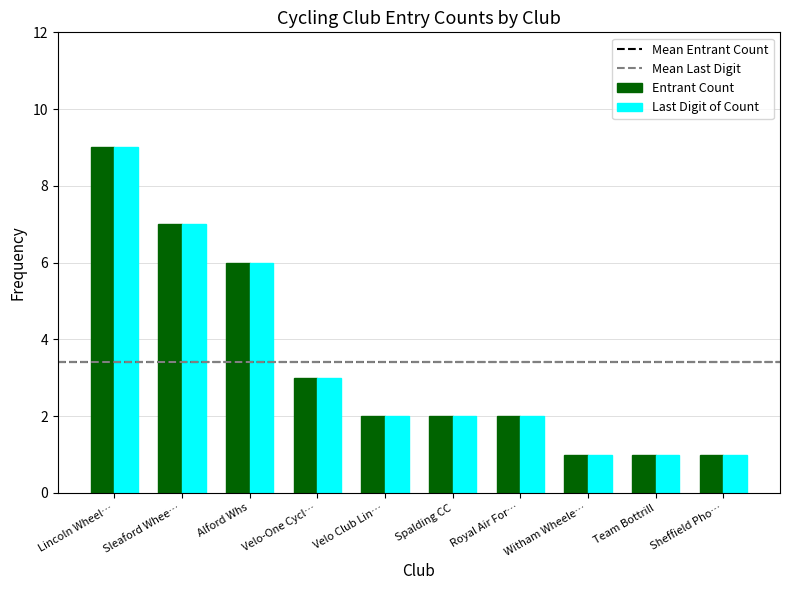

The value of Last Digit of Count at Sleaford Whee… is 7. True or false?

True